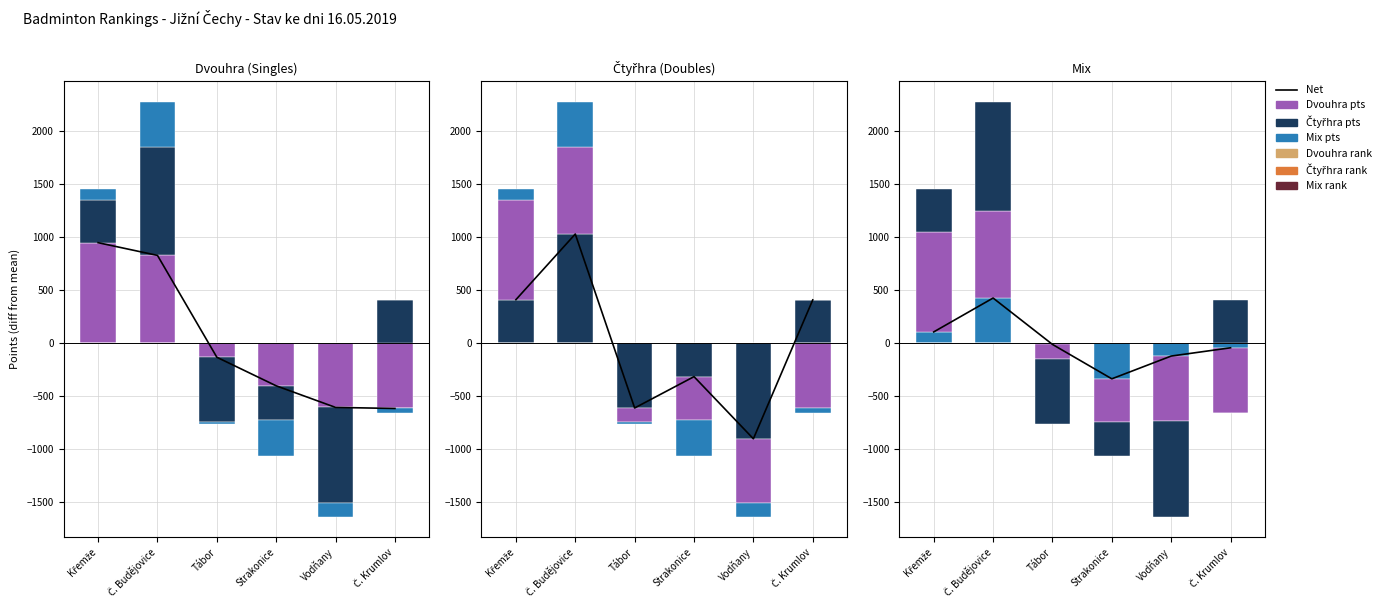

What is the label of the 3rd bar from the left?

Tábor